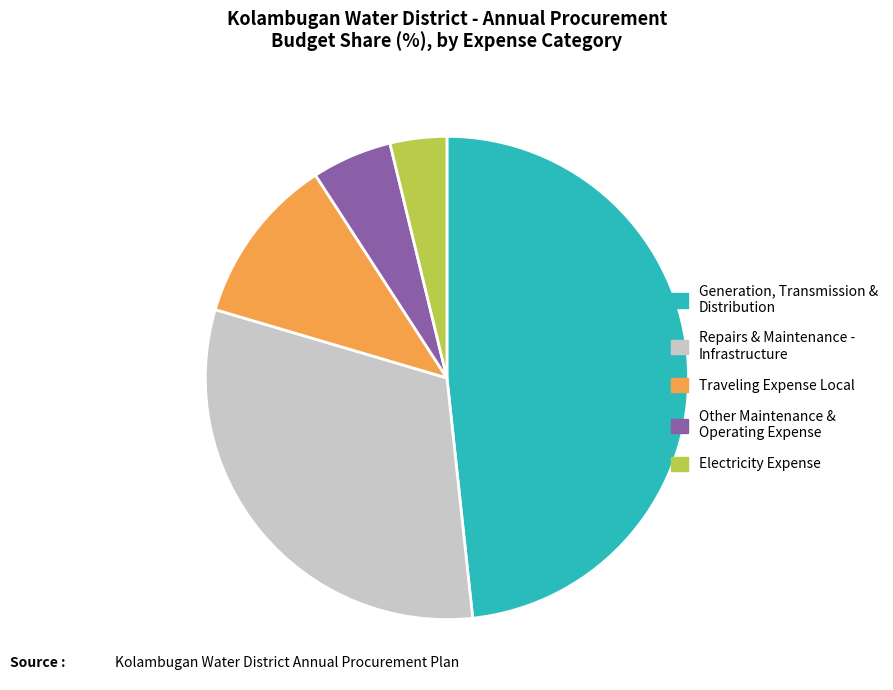

How many segments does this pie chart have?

5